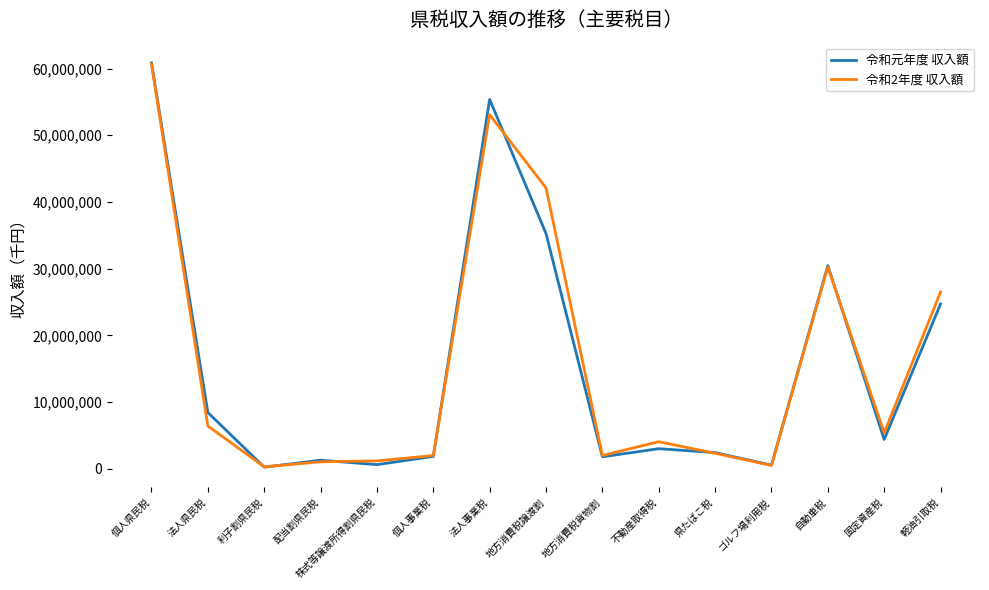

Is the value of 令和元年度 収入額 at 地方消費税貨物割 greater than the value of 令和2年度 収入額 at 法人県民税?

No